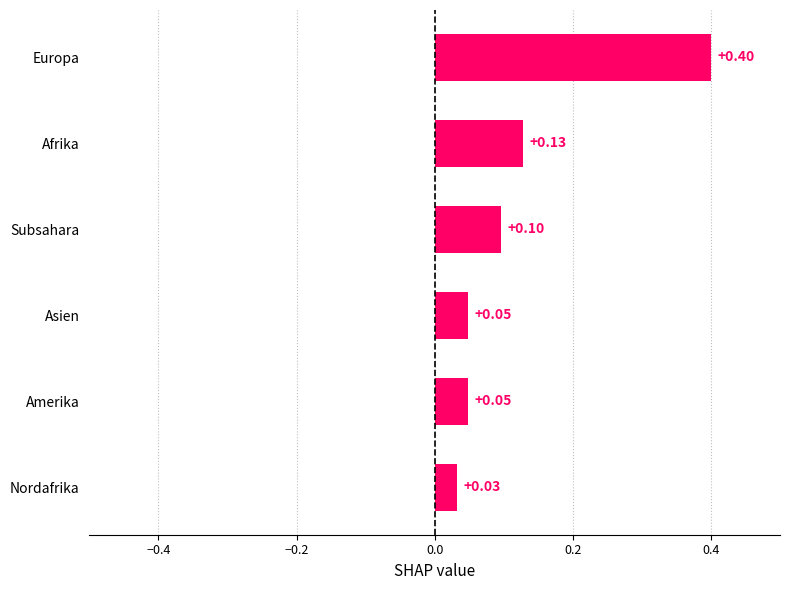

What is the sum of all values?

0.8